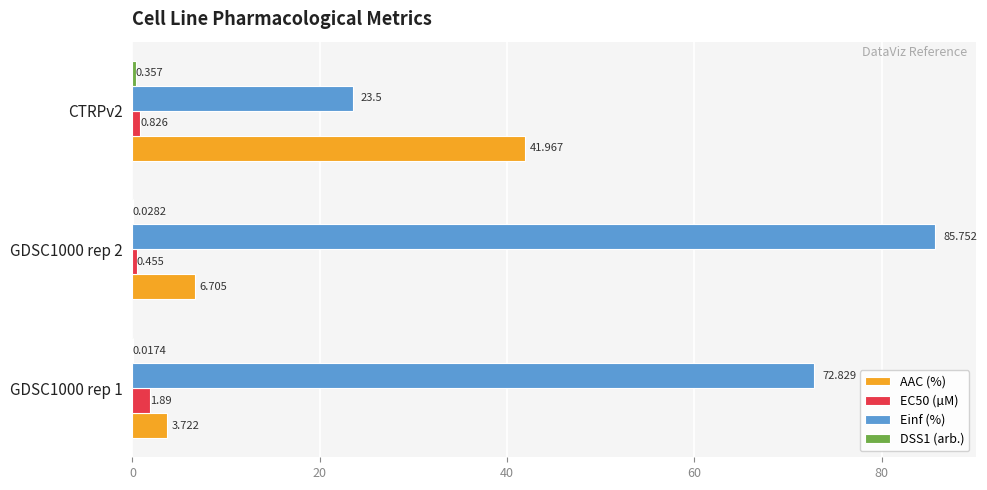

Which series changed the most between GDSC1000 rep 1 and CTRPv2?

Einf (%)